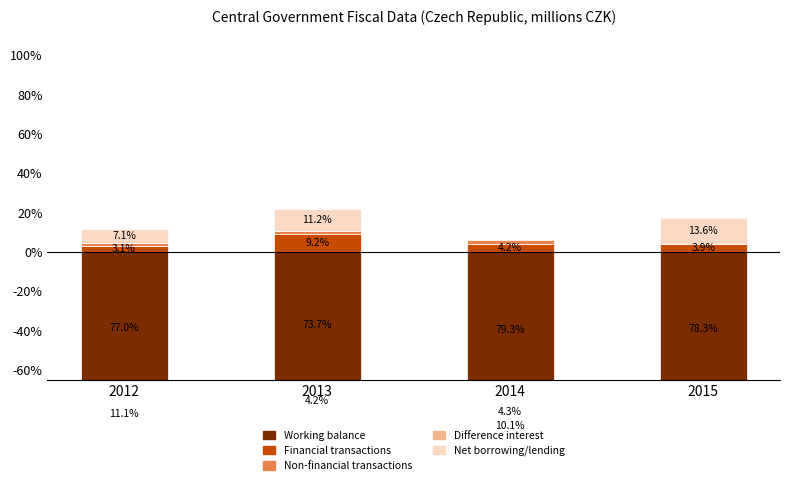

Which series has the largest total across all categories?

Net borrowing/lending